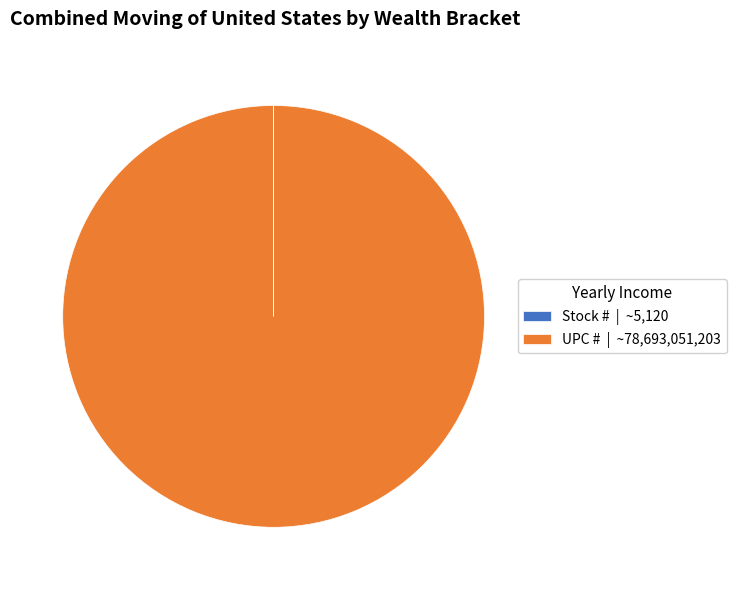

The UPC # | ~78,693,051,203 slice represents 100% of the pie. True or false?

True